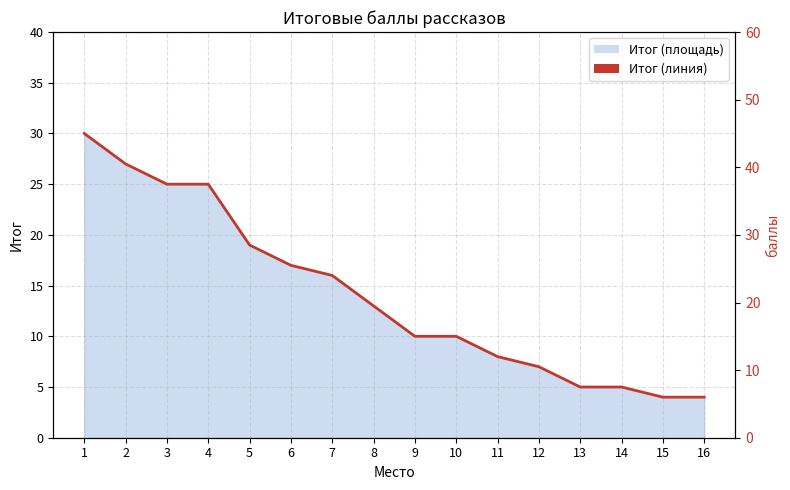

How many lines are shown in the chart?

1